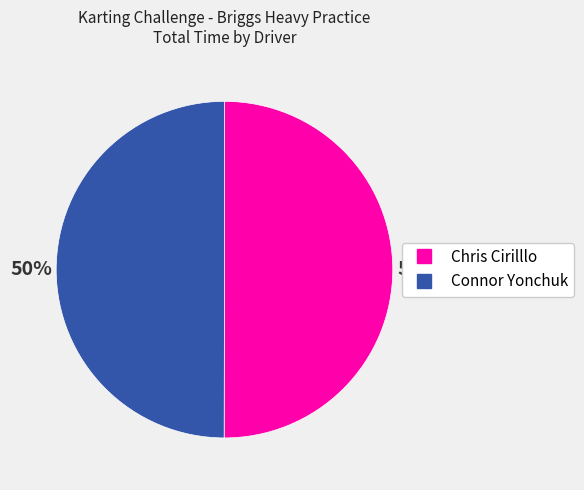

How many slices are in this pie chart?

2